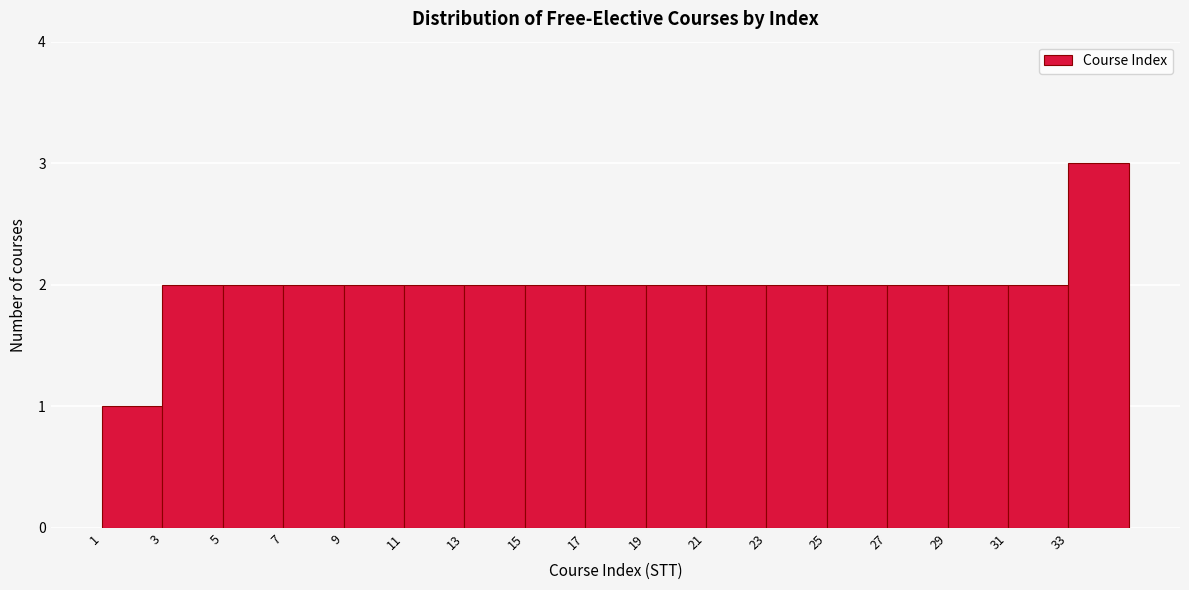

Reading left to right, transcribe all the data shown in this chart.

1	2	2	2	2	2	2	2	2	2	2	2	2	2	2	2	3